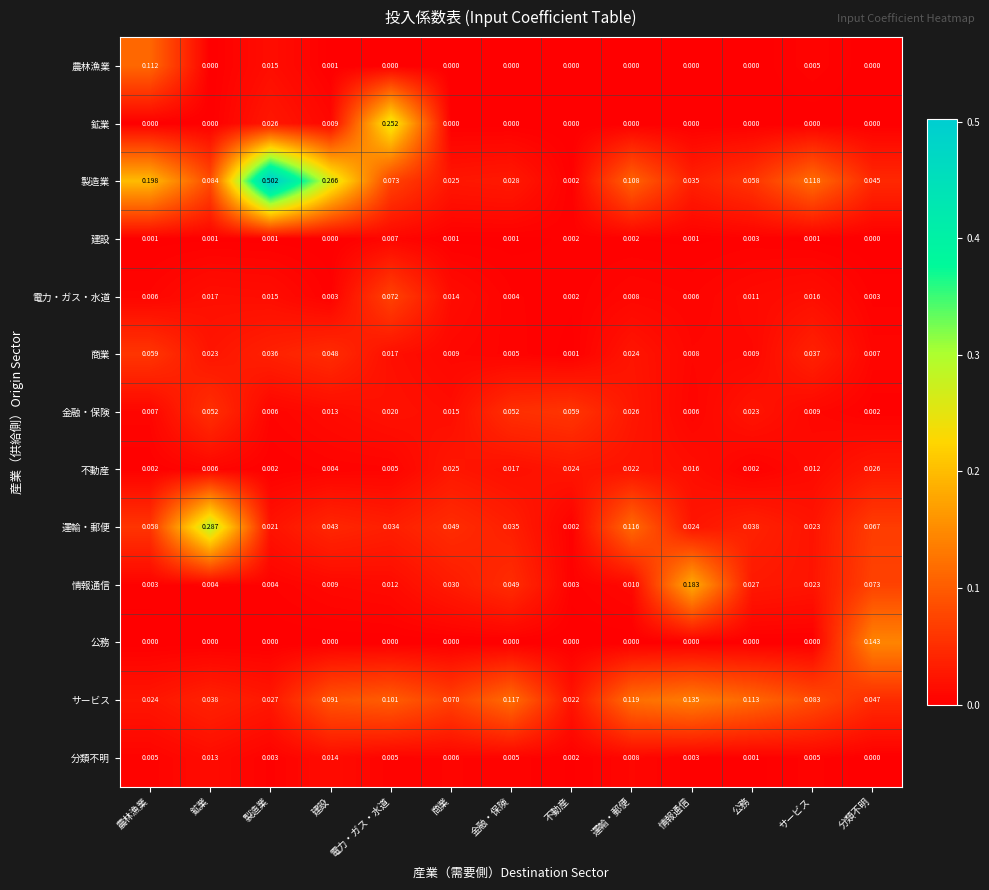

At which label does 建設 reach its peak?

電力・ガス・水道